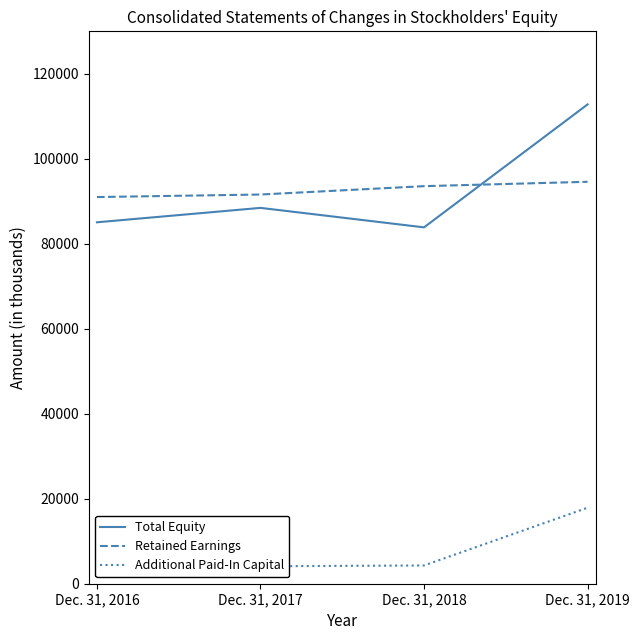

True or false: Total Equity has a value of 126546 at Dec. 31, 2016.

False